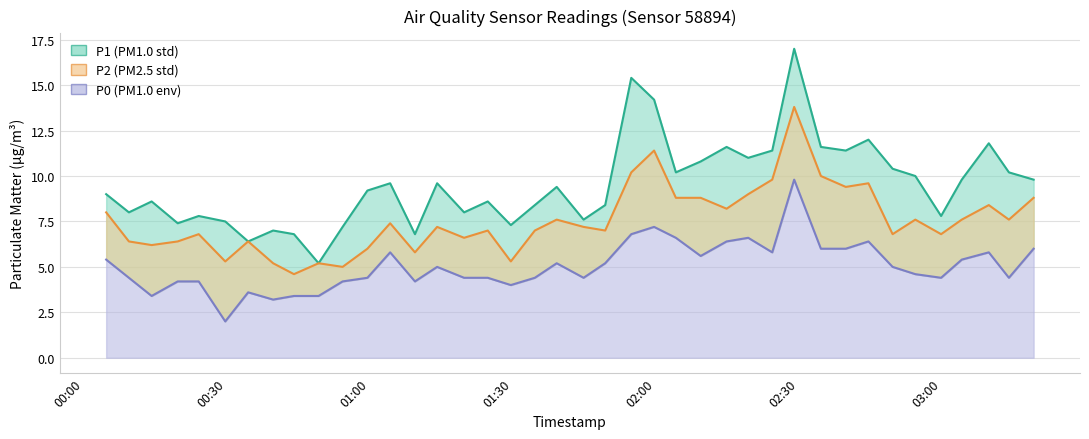

At which label does P0 first exceed 5?

2022-11-20T00:04:46